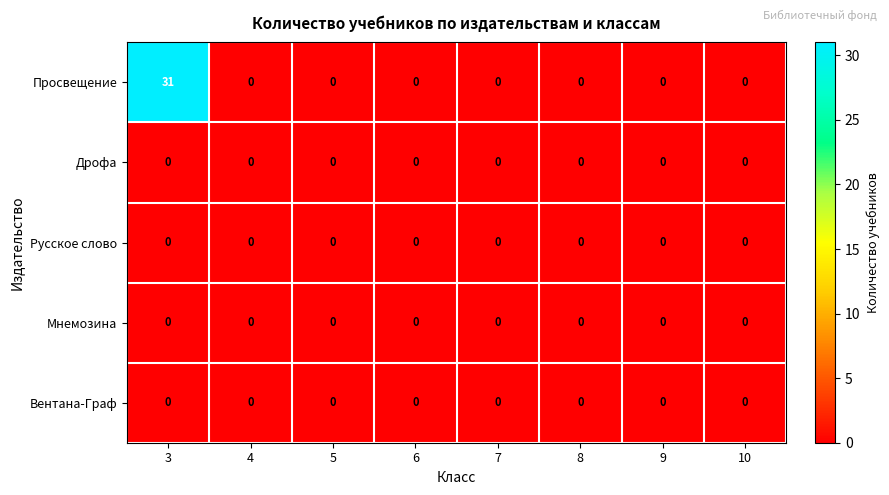

At how many categories does at least one series exceed 3?

1